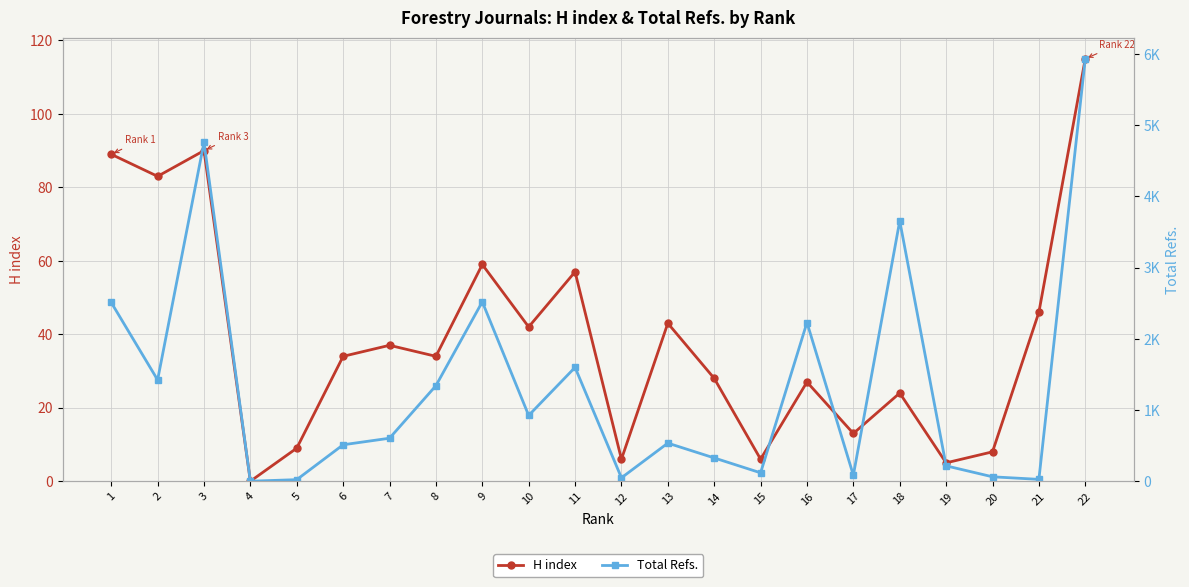

Is the value of H index at 9 greater than the value of Total Refs. at 10?

No